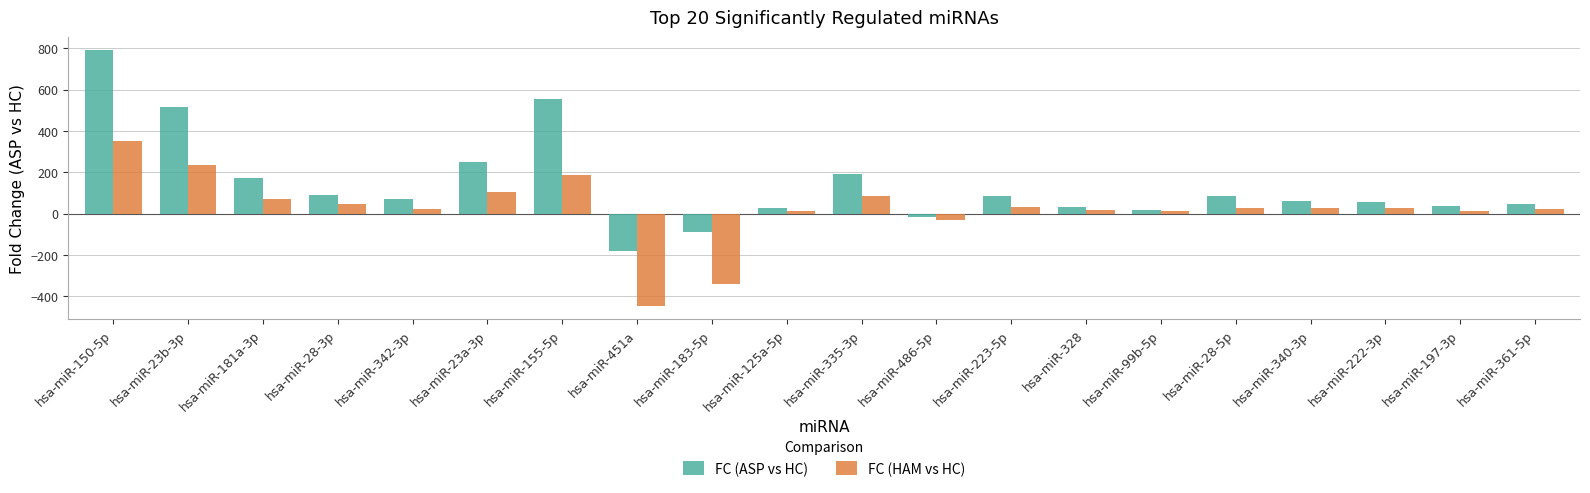

At which label does FC (HAM vs HC) reach its peak?

hsa-miR-150-5p